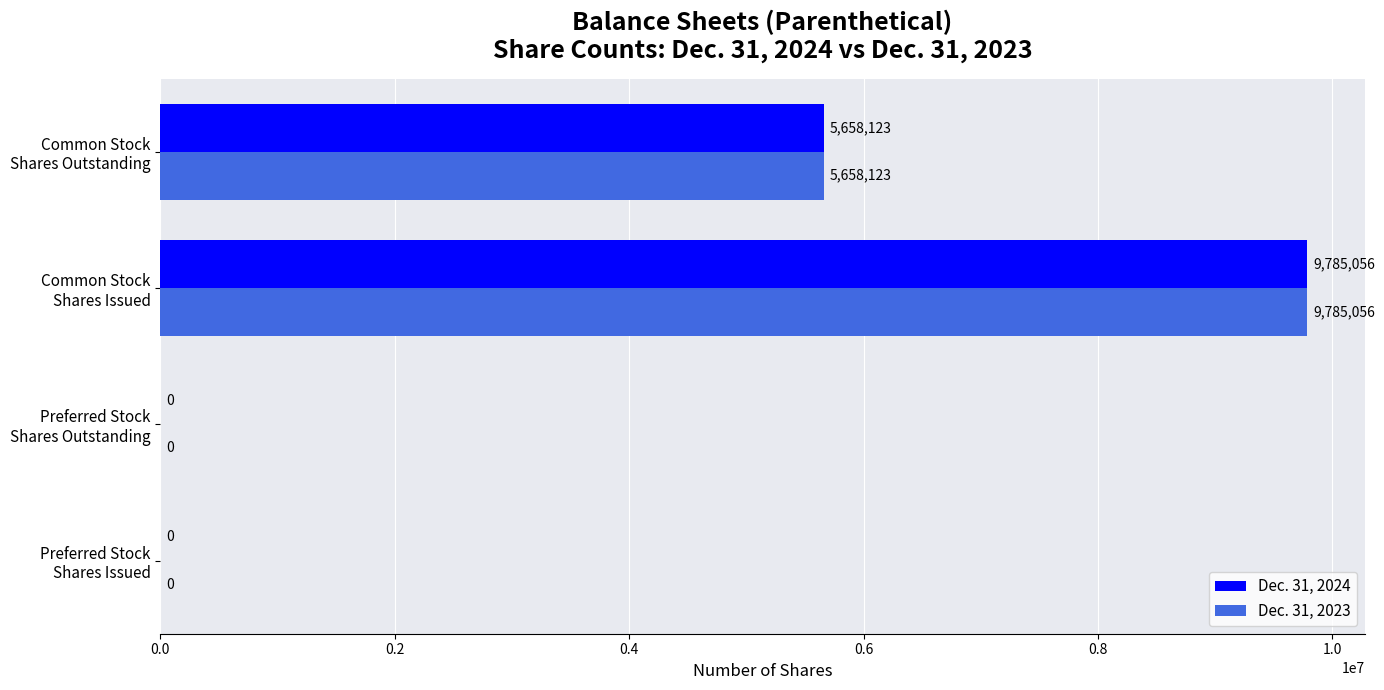

What is the sum of all Dec. 31, 2024 values?

15443179